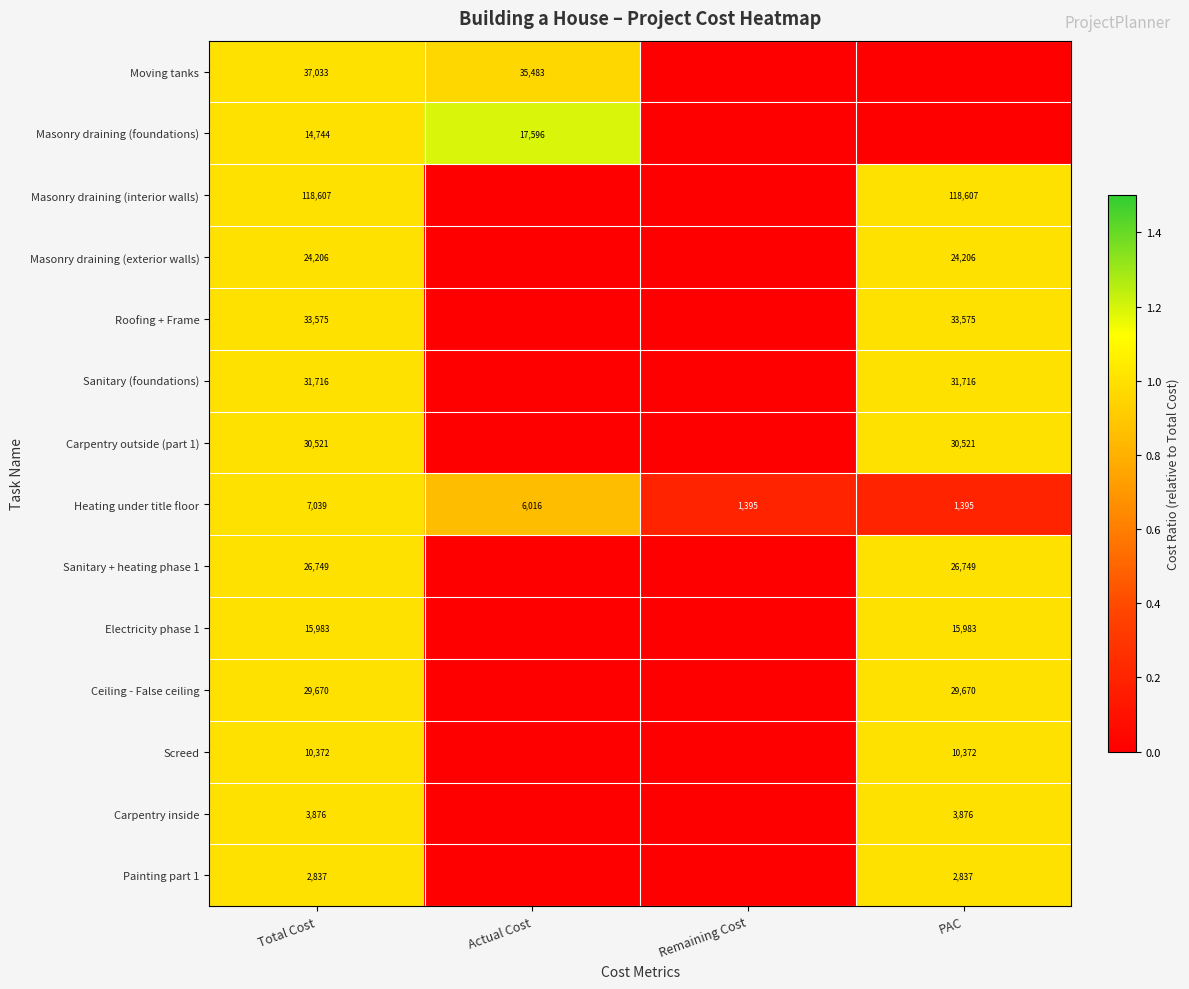

The value of Electricity phase 1 at Total Cost is 3231. True or false?

False